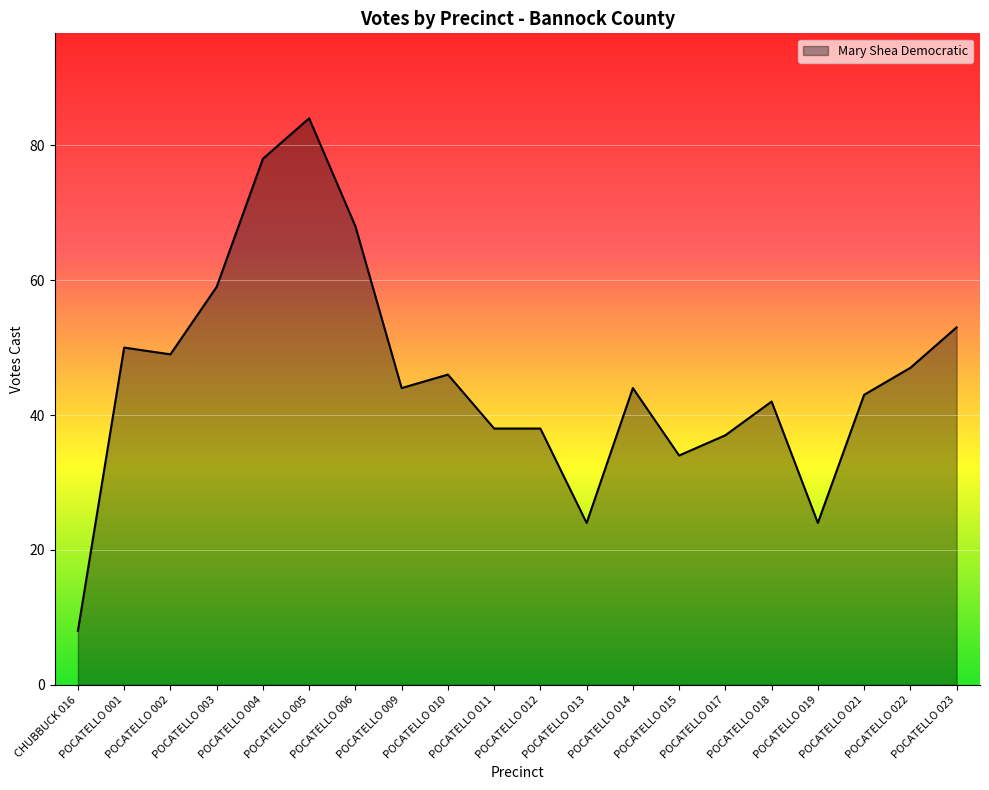

What is the change in value from POCATELLO 005 to POCATELLO 014?

-40